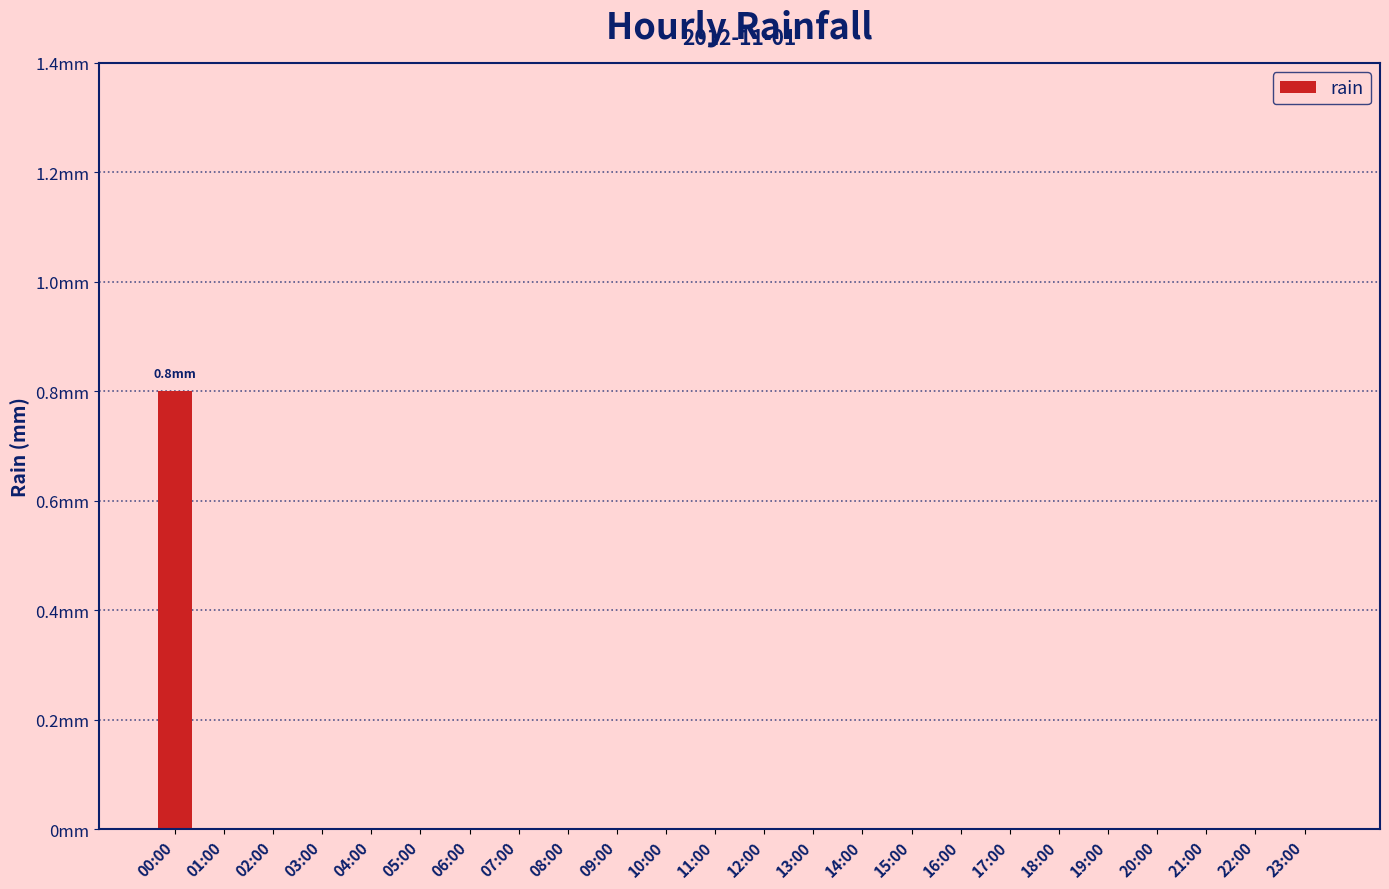

List the labels in order of value, largest first.

00:00, 01:00, 02:00, 03:00, 04:00, 05:00, 06:00, 07:00, 08:00, 09:00, 10:00, 11:00, 12:00, 13:00, 14:00, 15:00, 16:00, 17:00, 18:00, 19:00, 20:00, 21:00, 22:00, 23:00